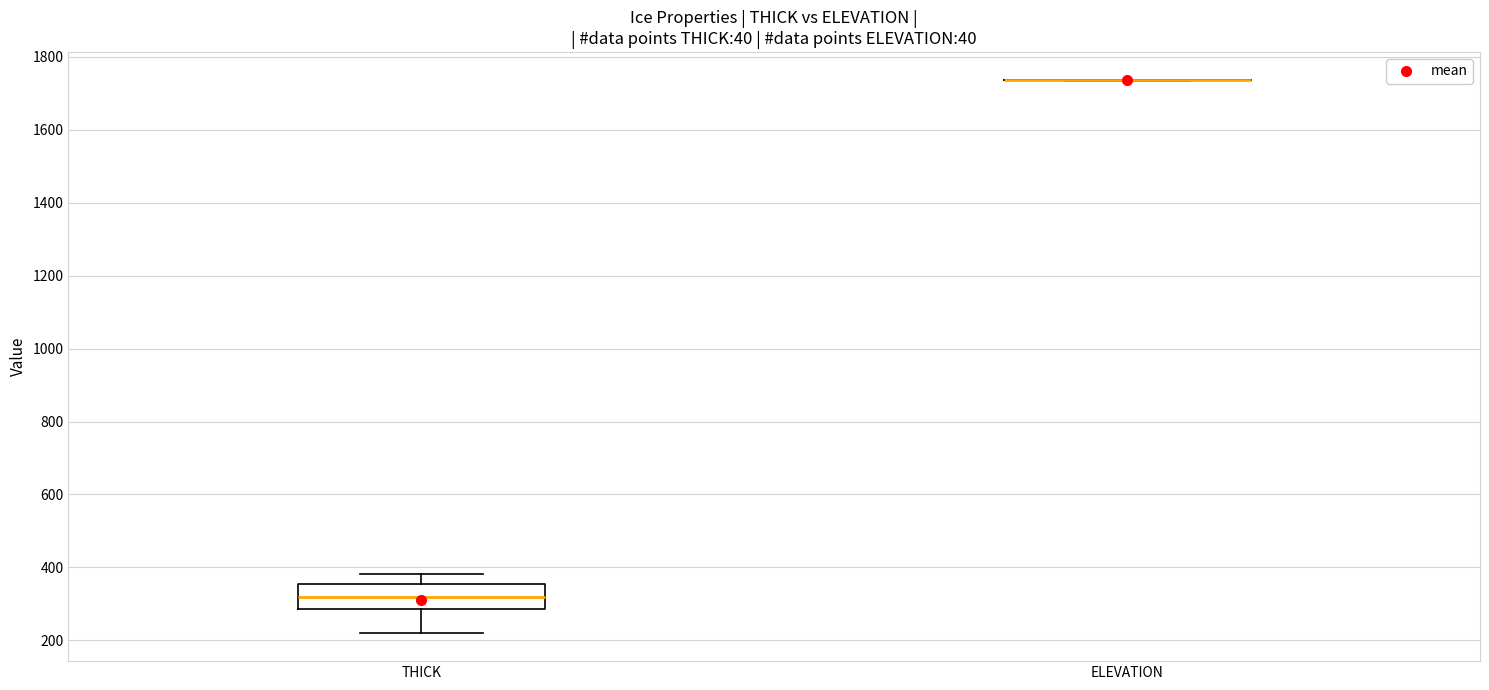

Reading left to right, transcribe this box plot: for each box, give where its median line is, the range the box spans, and where its two whiskers end, as read against the y-axis. The values are not printed on the chart, so give them approximately, as read against the axis.

THICK: median 320, box 280 to 360, whiskers 220 to 380
ELEVATION: box collapsed to a line at 1740, whiskers 1740 to 1740